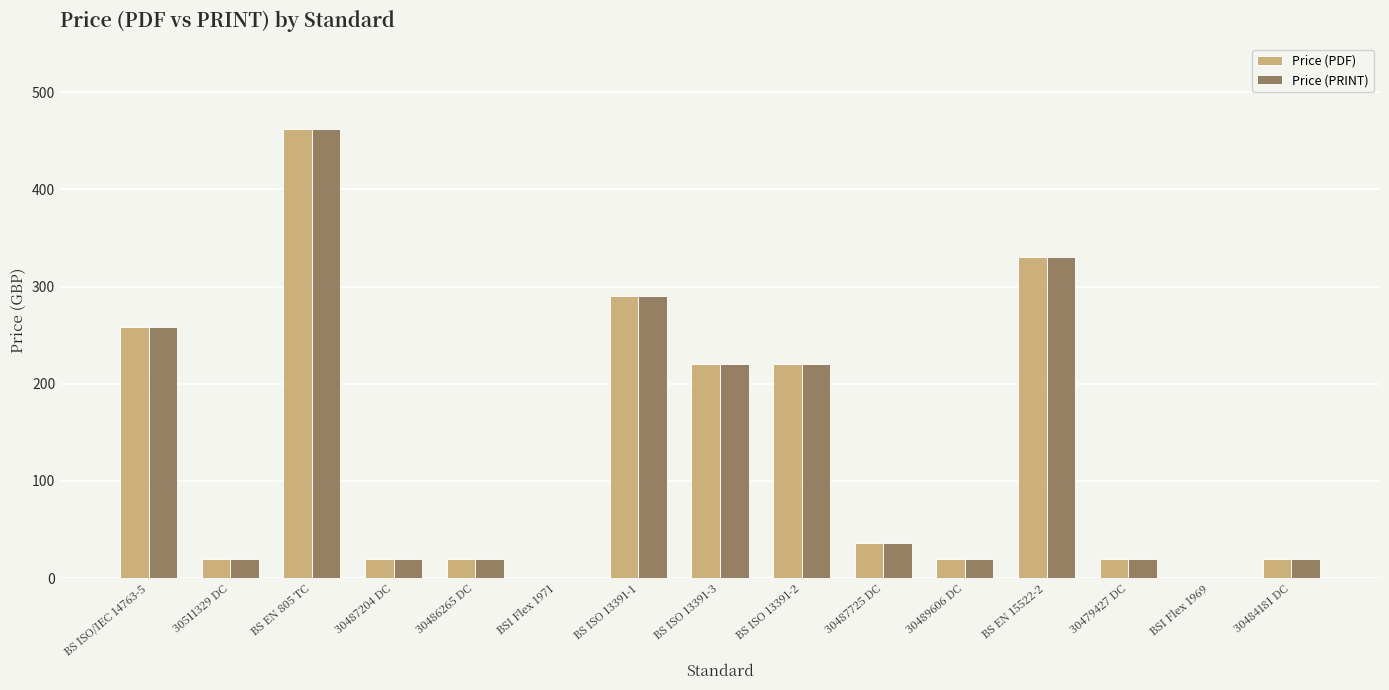

Does the chart contain stacked bars?

No